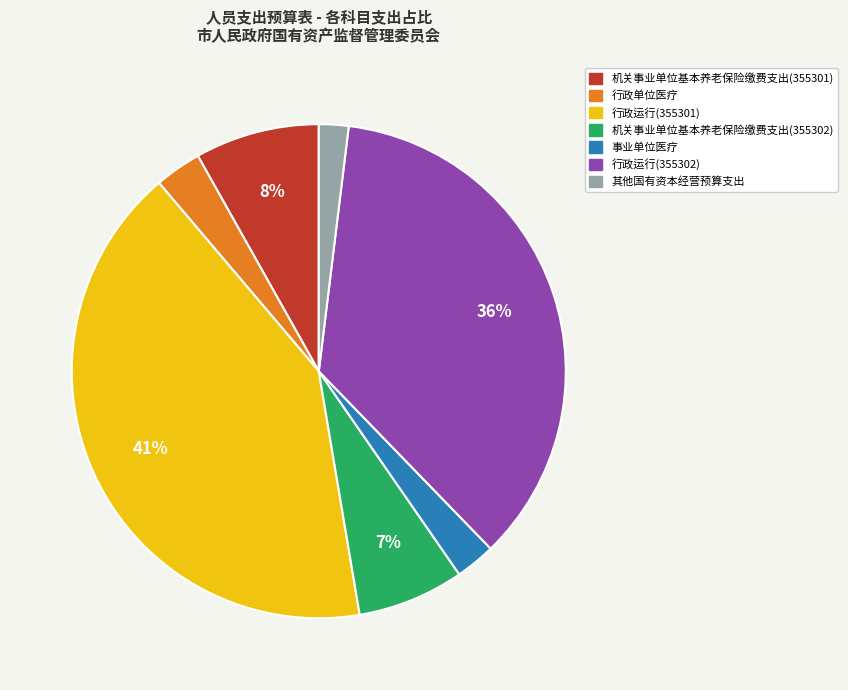

What is the largest slice in the pie chart?

行政运行(355301)